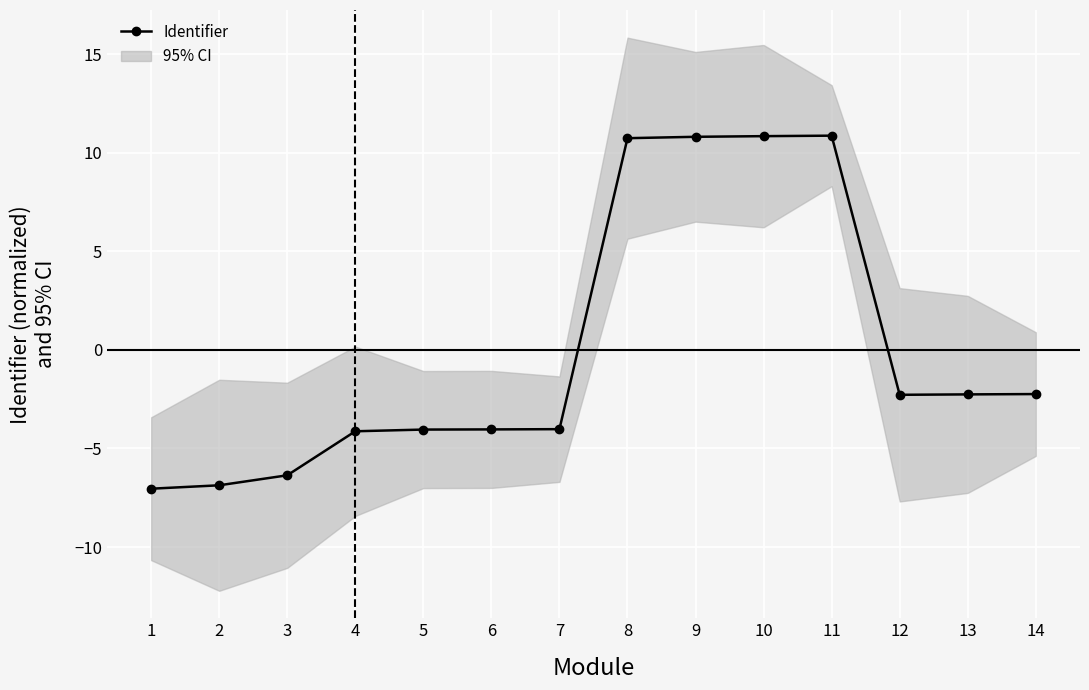

Reading left to right, what are all the values shown in this chart?

-7.0	-6.9	-6.4	-4.1	-4.0	-4.0	-4.0	10.7	10.8	10.8	10.9	-2.3	-2.3	-2.2